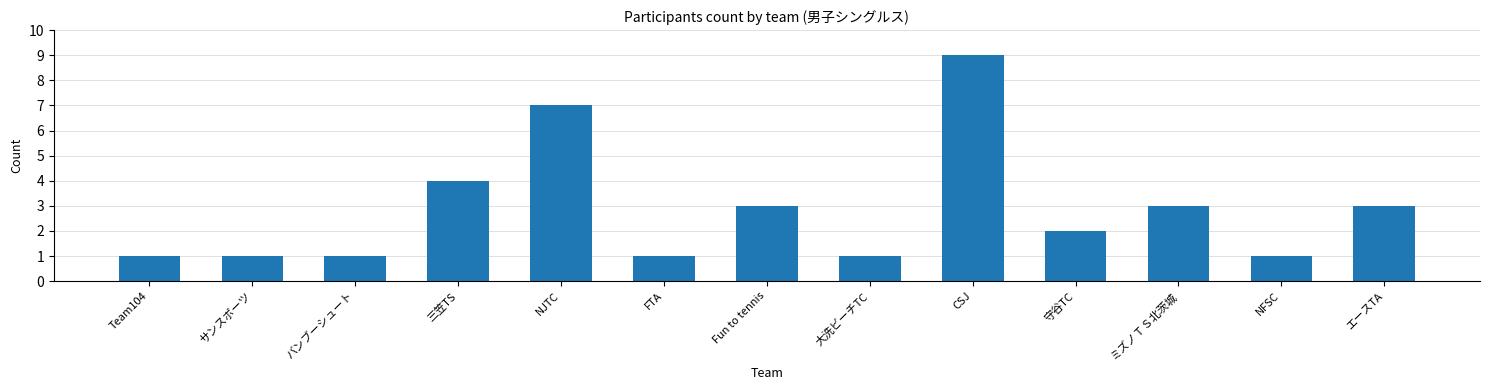

At which category does the chart reach its peak across all series?

CSJ